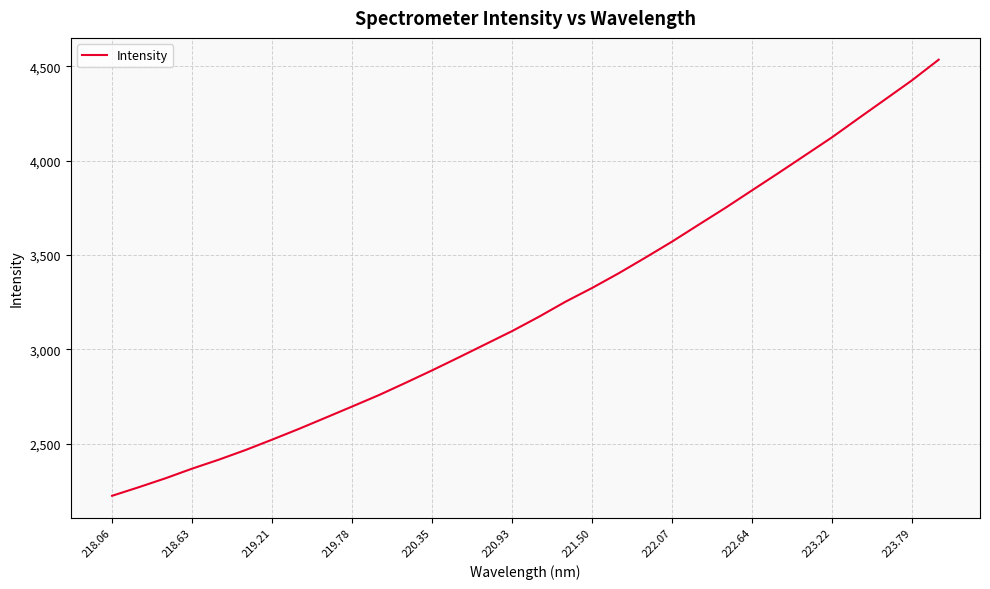

What is the greatest value displayed?

4534.9